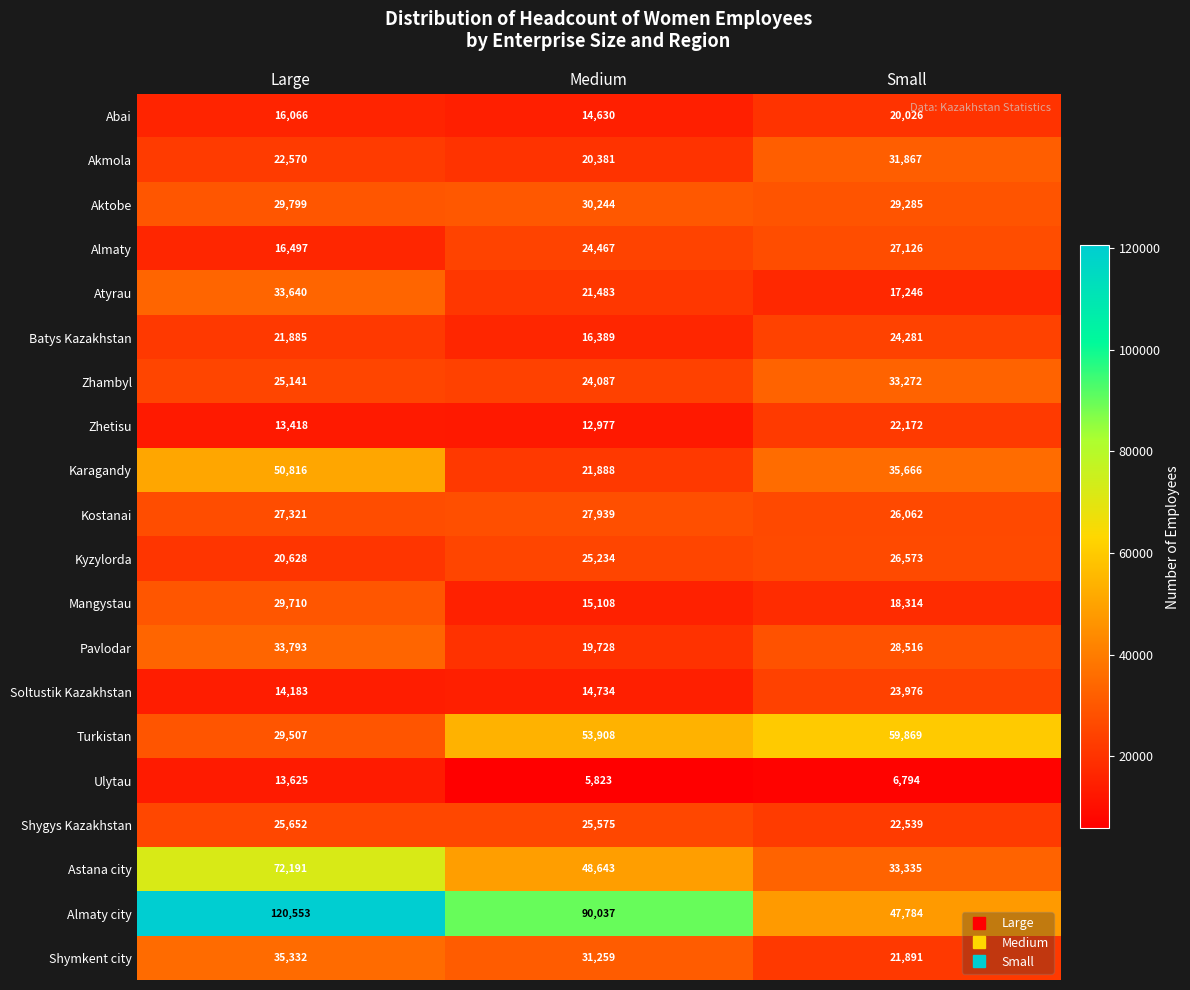

Where is Kyzylorda nearest to the value 23600?

Medium